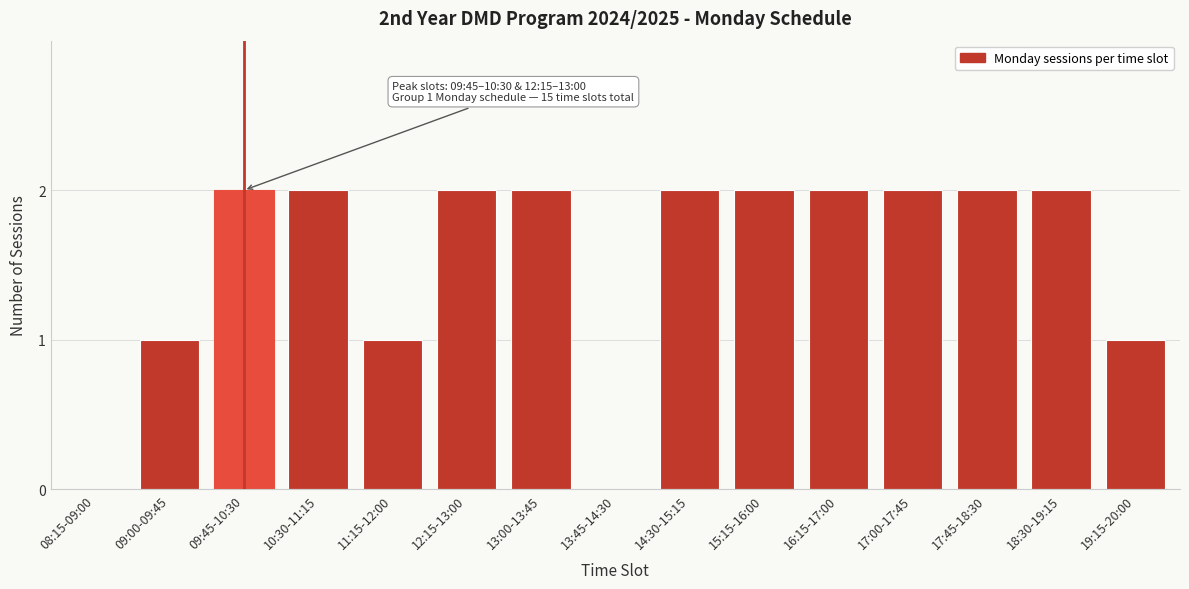

Reading left to right, transcribe all the data shown in this chart.

08:15-09:00=0	09:00-09:45=1	09:45-10:30=2	10:30-11:15=2	11:15-12:00=1	12:15-13:00=2	13:00-13:45=2	13:45-14:30=0	14:30-15:15=2	15:15-16:00=2	16:15-17:00=2	17:00-17:45=2	17:45-18:30=2	18:30-19:15=2	19:15-20:00=1